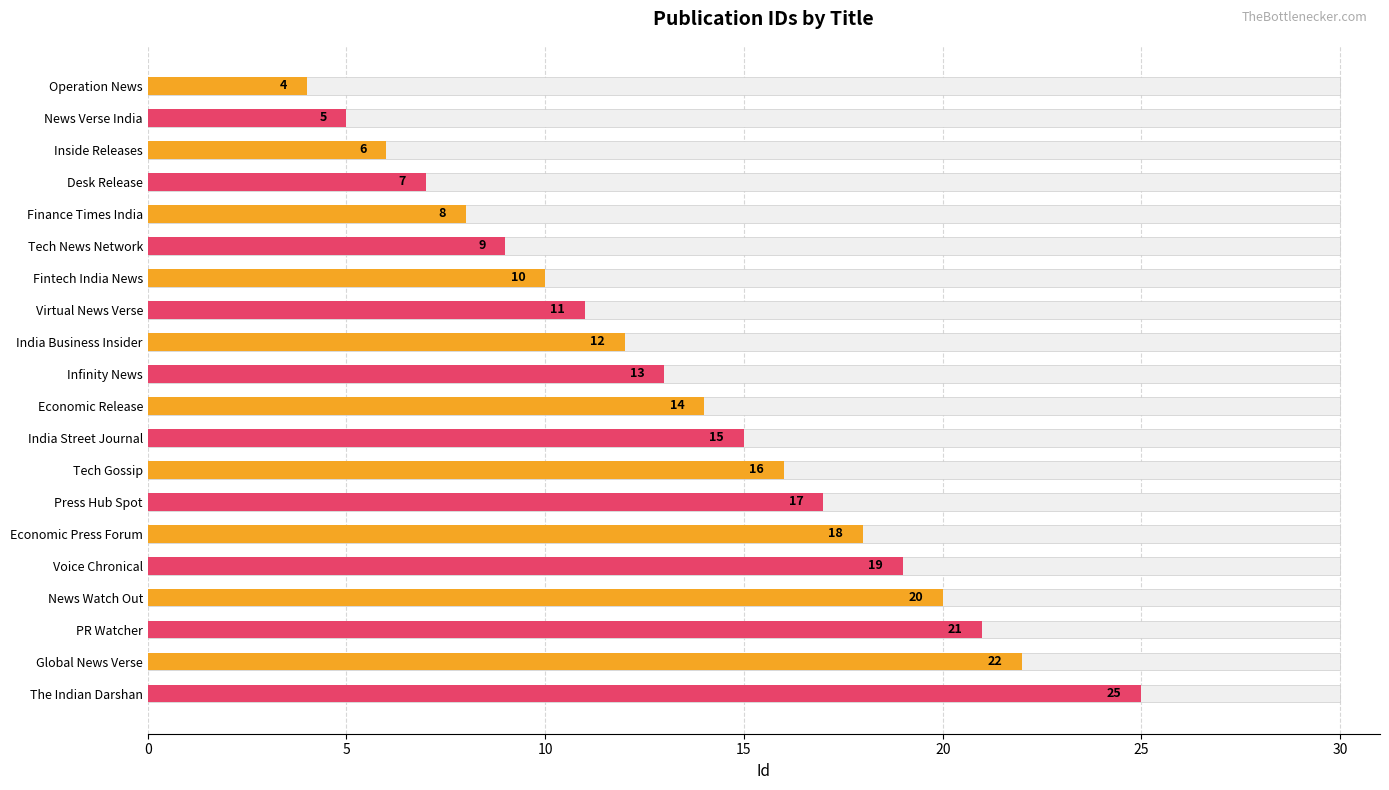

How many values exceed 14?

9